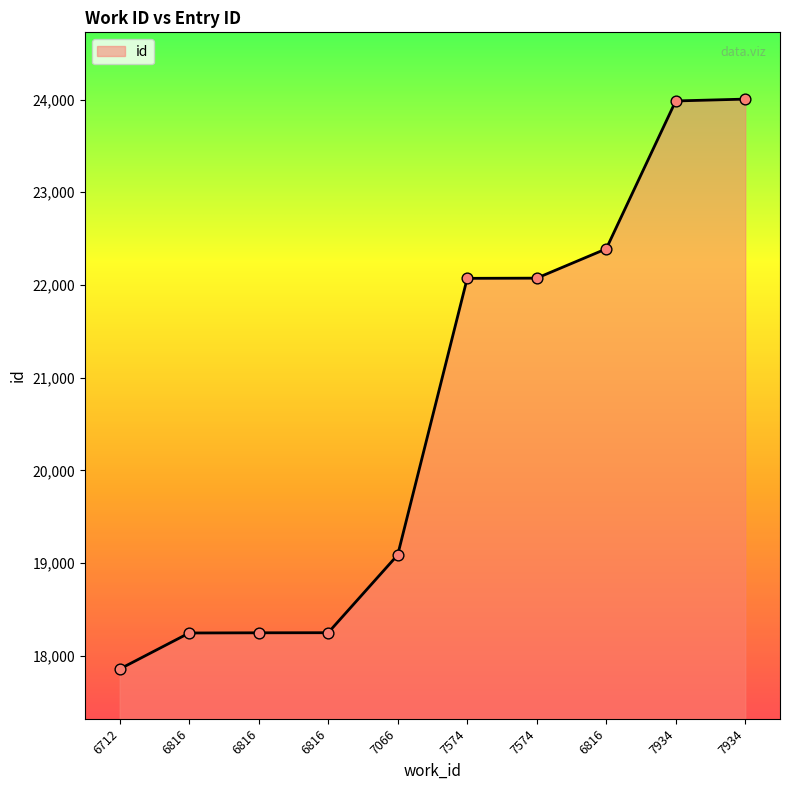

What is the change in value from 6712 to 7574?

+4214